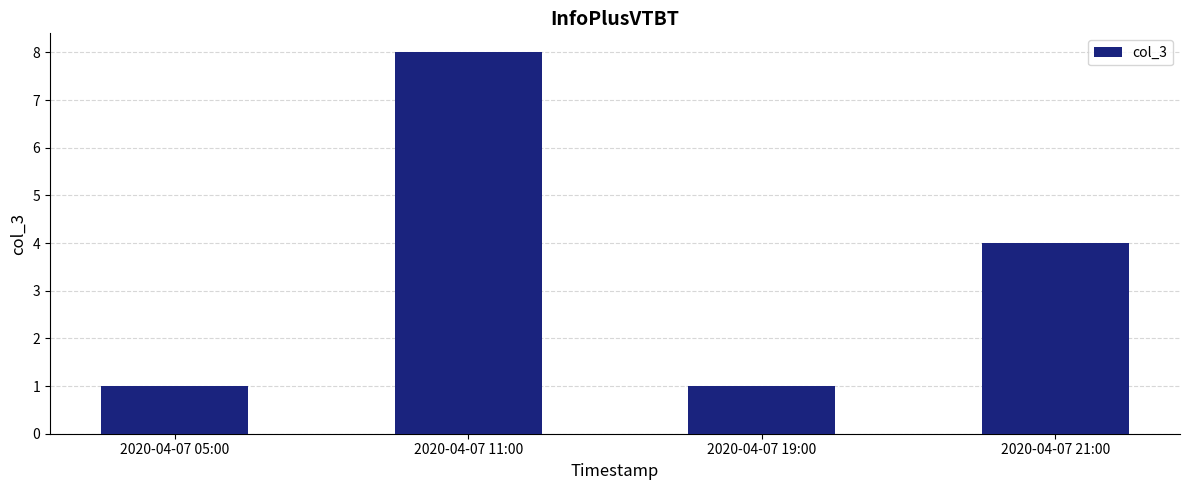

What value does the data have at 2020-04-07 11:00?

8